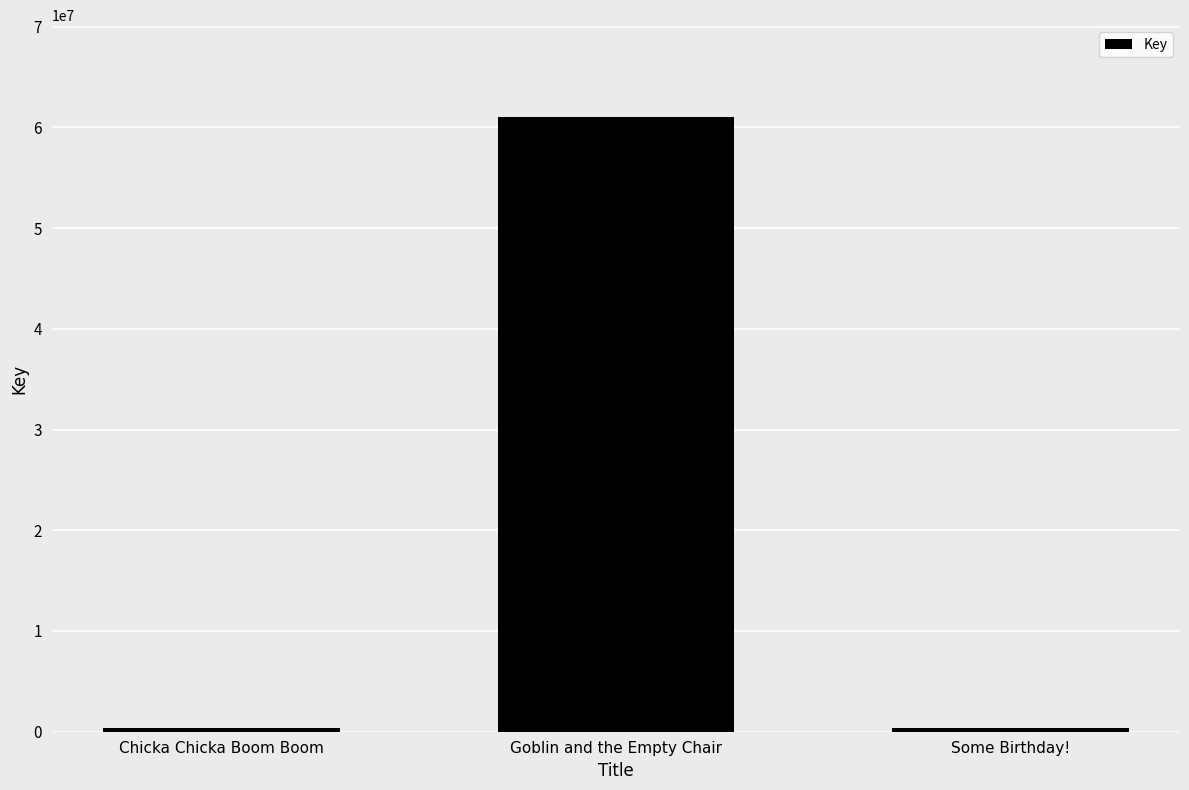

What is the greatest value displayed?

60998664